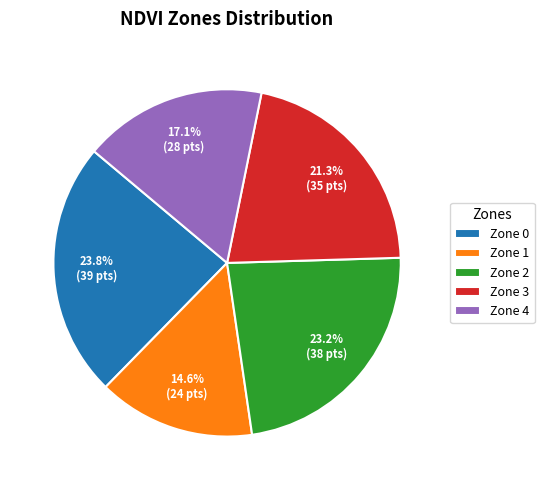

To the nearest percent, what portion does Zone 1 represent?

15%